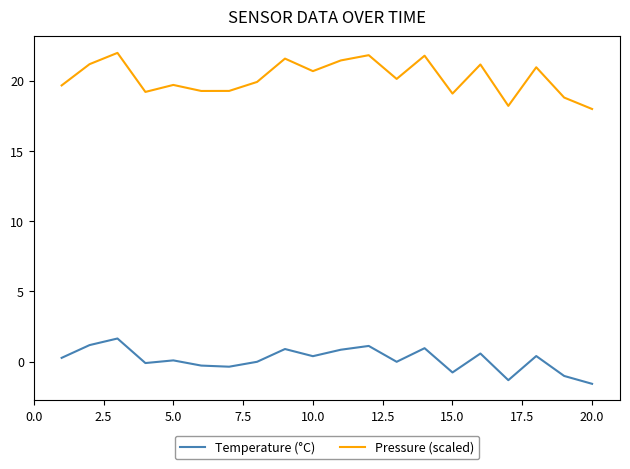

True or false: Temperature (°C) and Pressure (scaled) intersect in this chart.

False